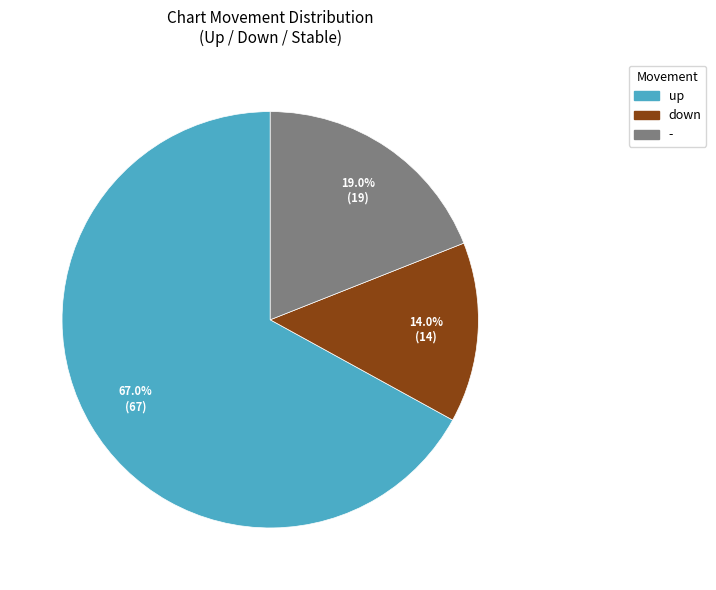

To the nearest percent, what is the difference between the largest and smallest slice percentages?

53%